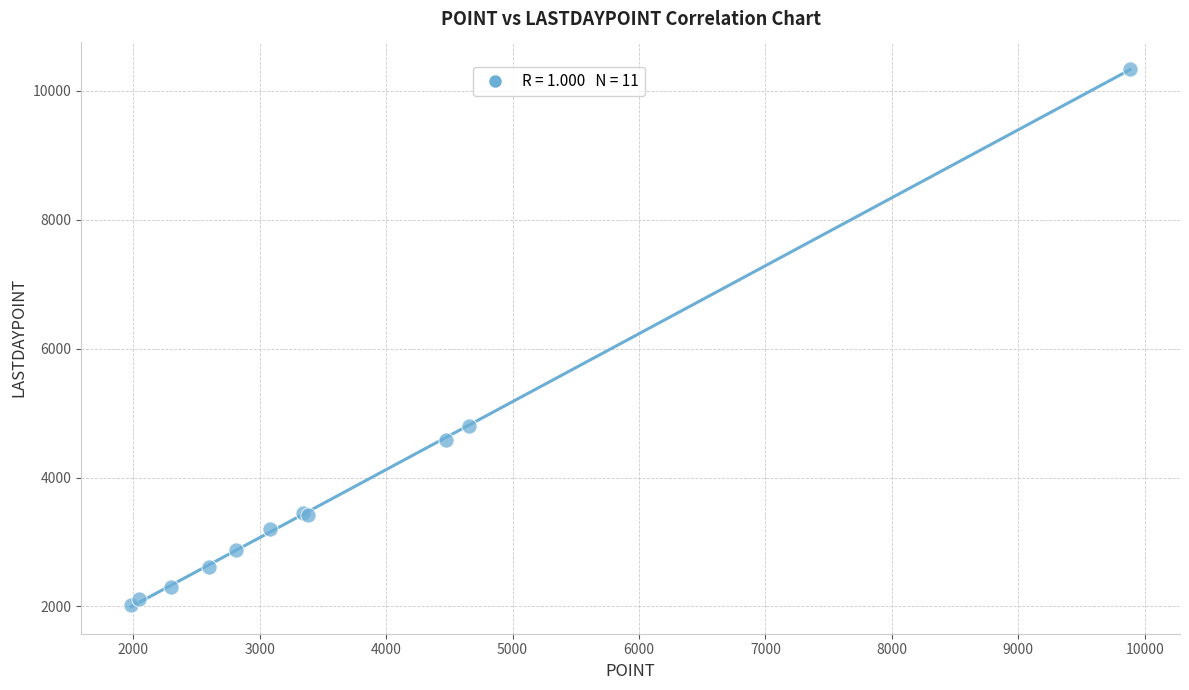

What Y value in the scatter plot is closest to 6183?

4807.4